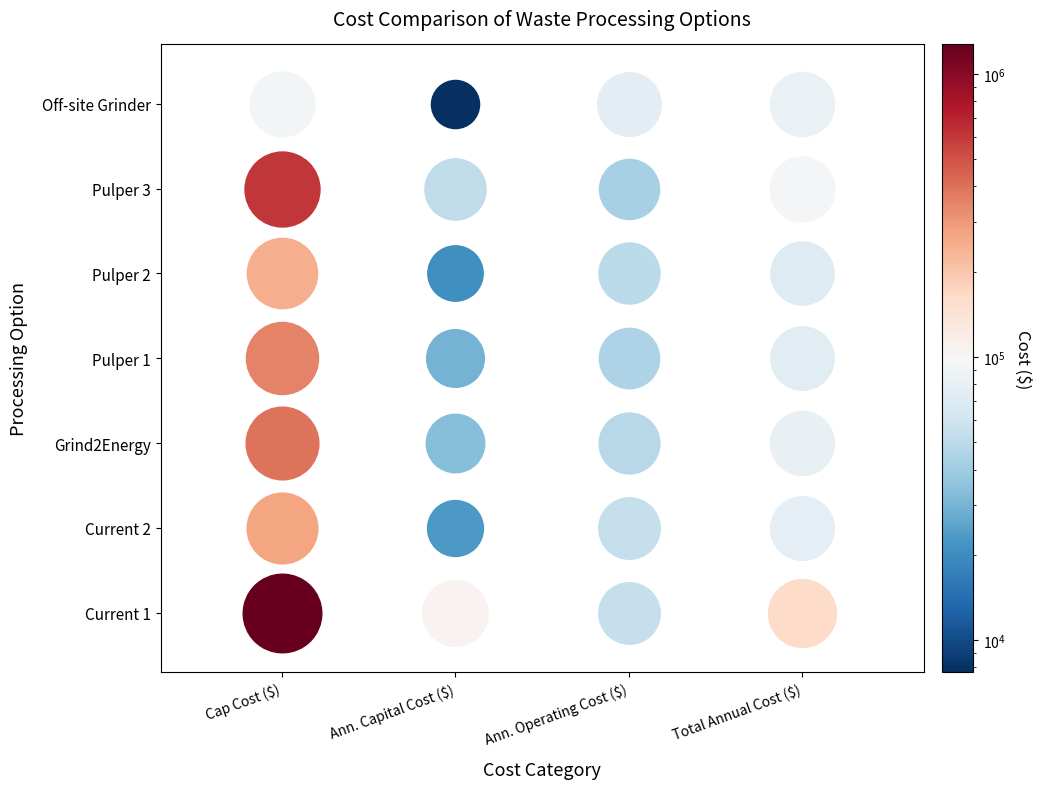

Rank the categories by Pulper 2 value from lowest to highest.

1, 2, 3, 0